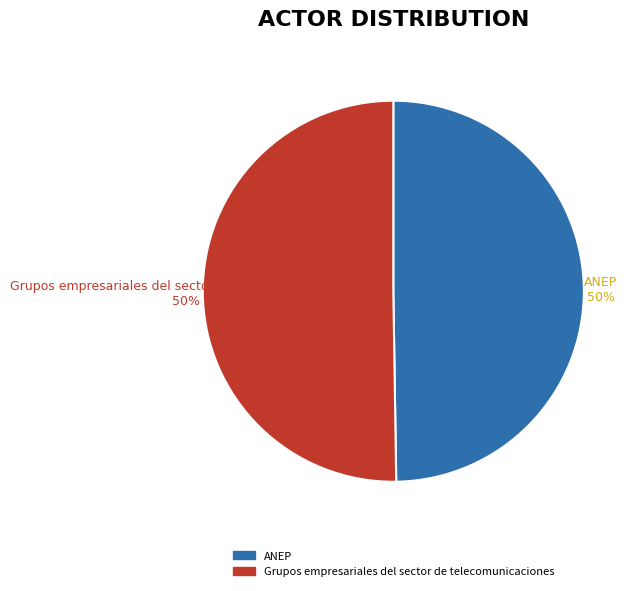

How many segments does this pie chart have?

2